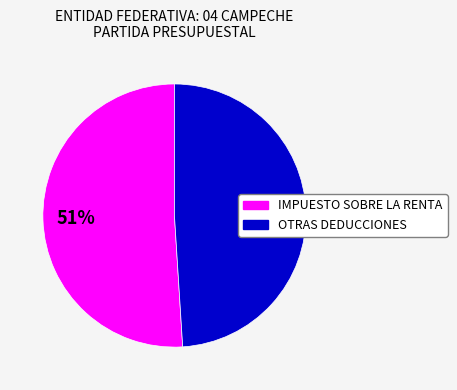

Does any single category account for the majority?

Yes